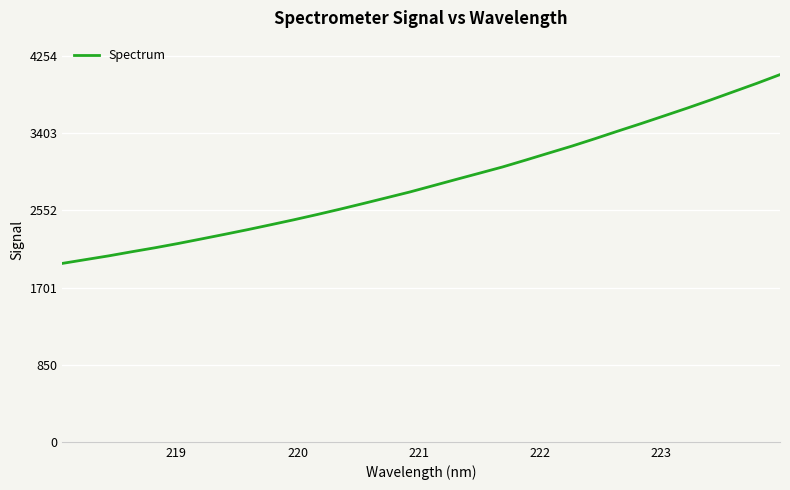

What is the greatest value displayed?

4052.1